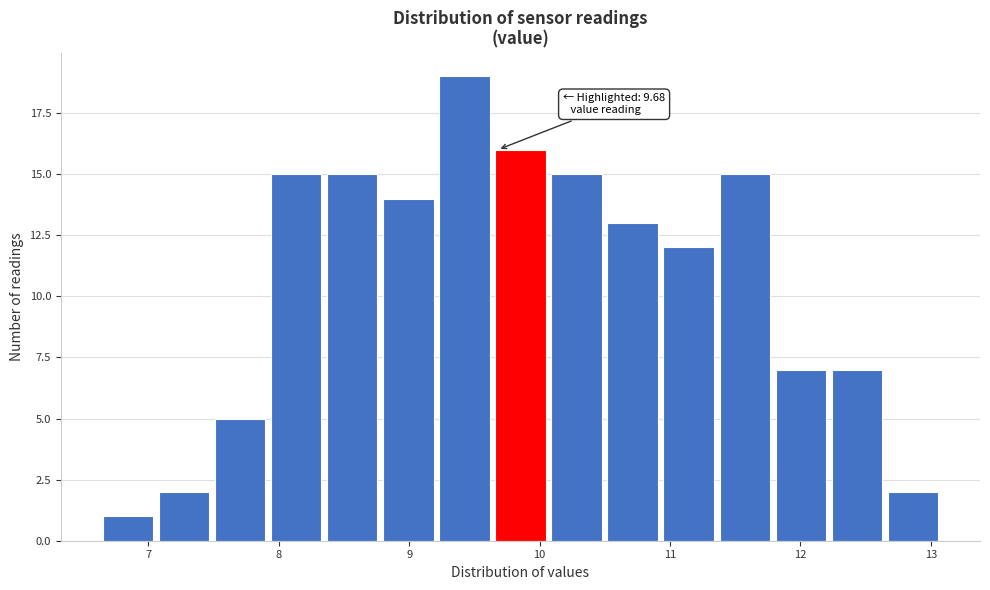

Over which range of the x-axis is the bar tallest?

9.23 to 9.66